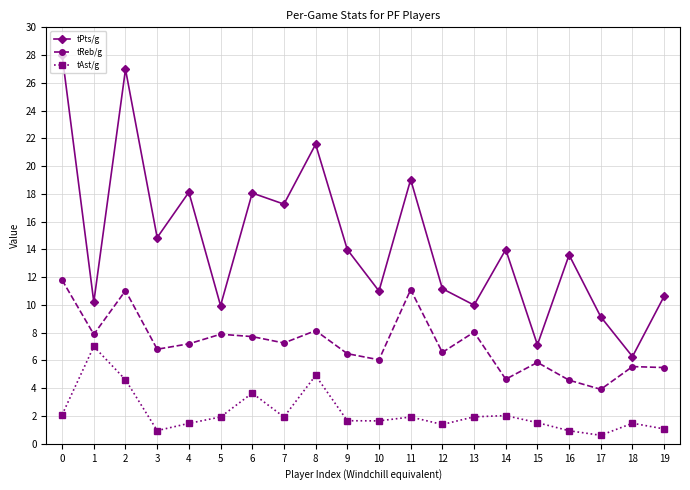

What is the sum of the tReb/g values at 11 and 9?

17.6